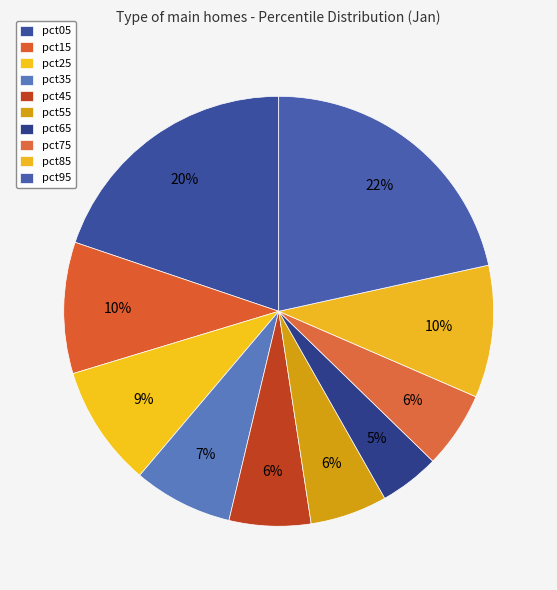

To the nearest percent, what portion does pct25 represent?

9%